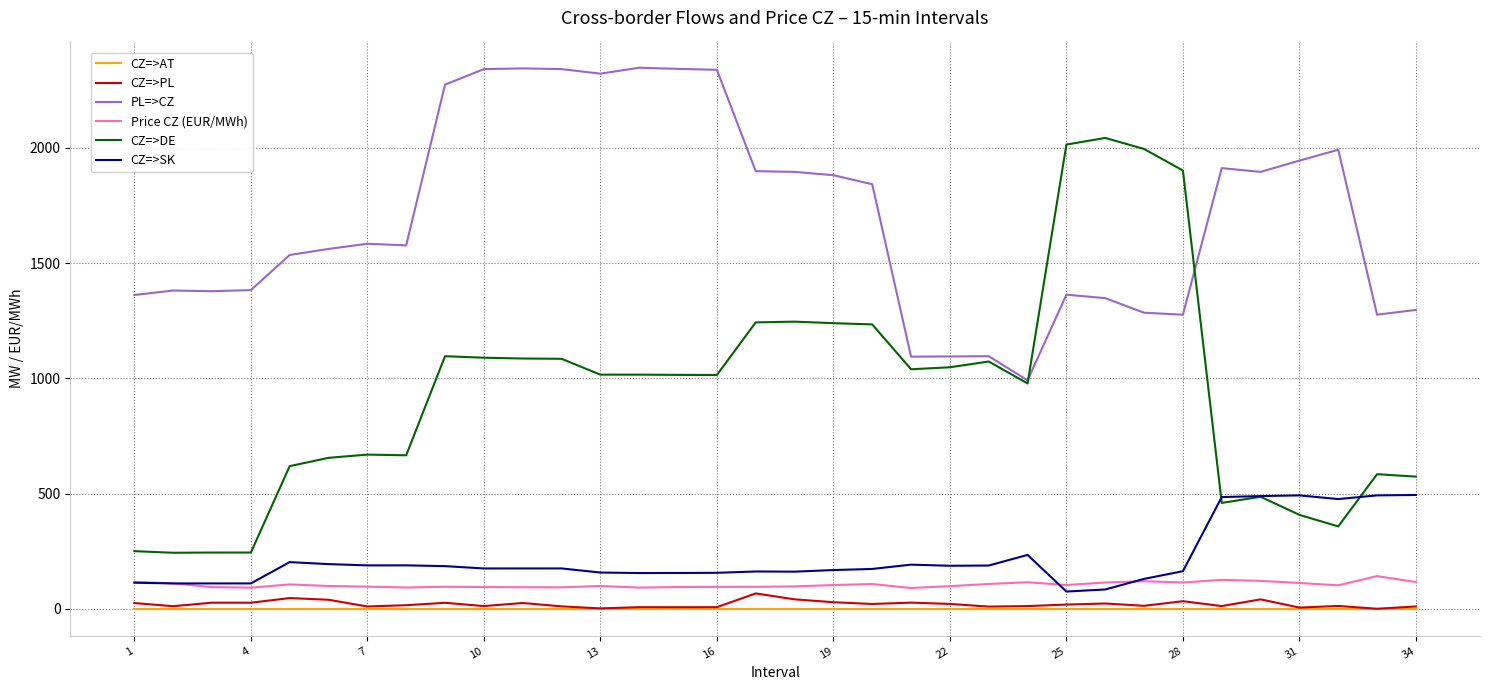

Is this an area chart (filled region under the line)?

No